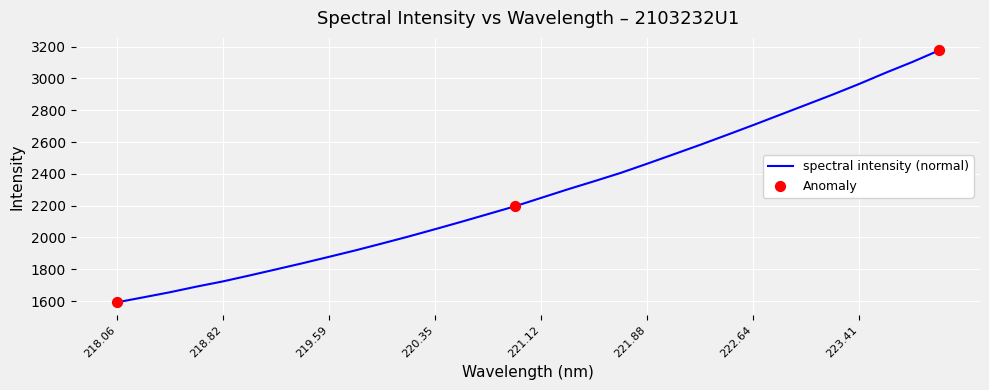

What is the minimum value shown in the chart?

1591.6